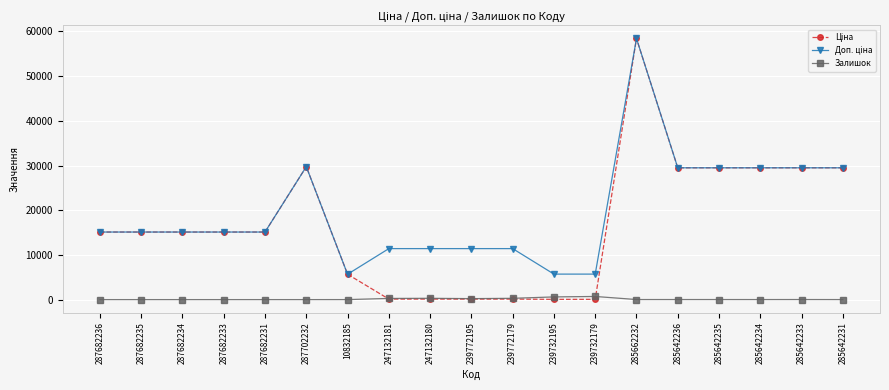

True or false: Залишок has a value of 14.0 at 285662232.

True